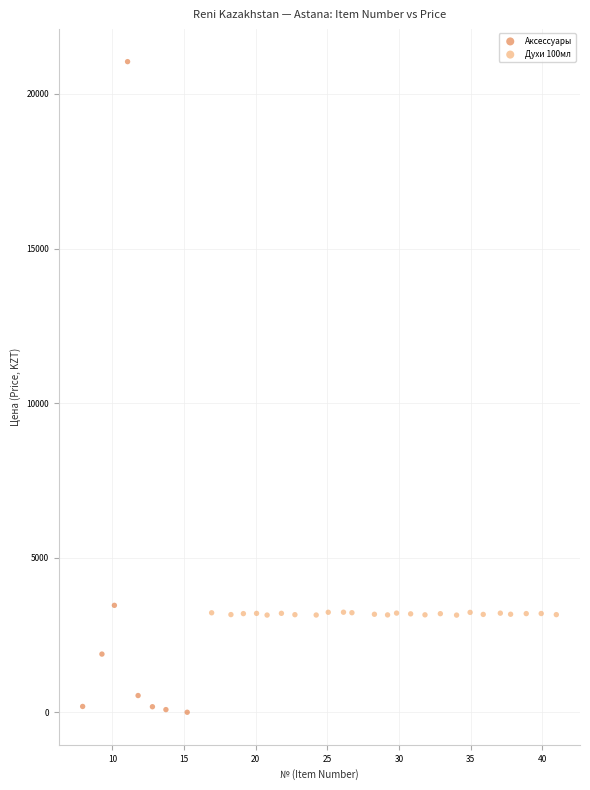

Which series contains the highest Y value?

Аксессуары